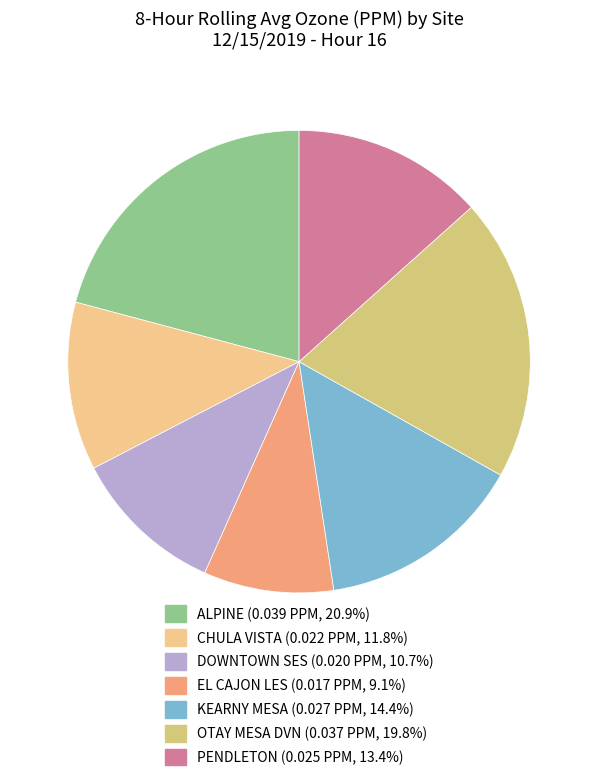

Is DOWNTOWN SES the majority of the pie?

No